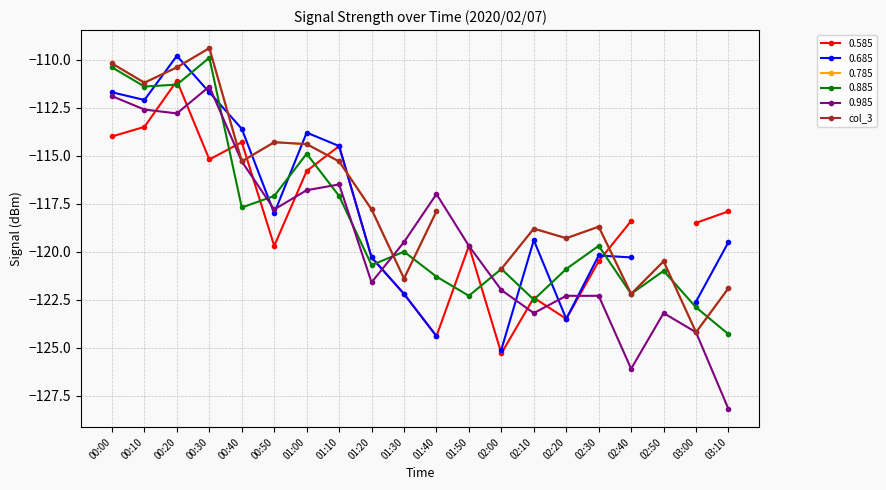

Where do 0.885 and 0.985 first cross each other?

00:30 and 00:40